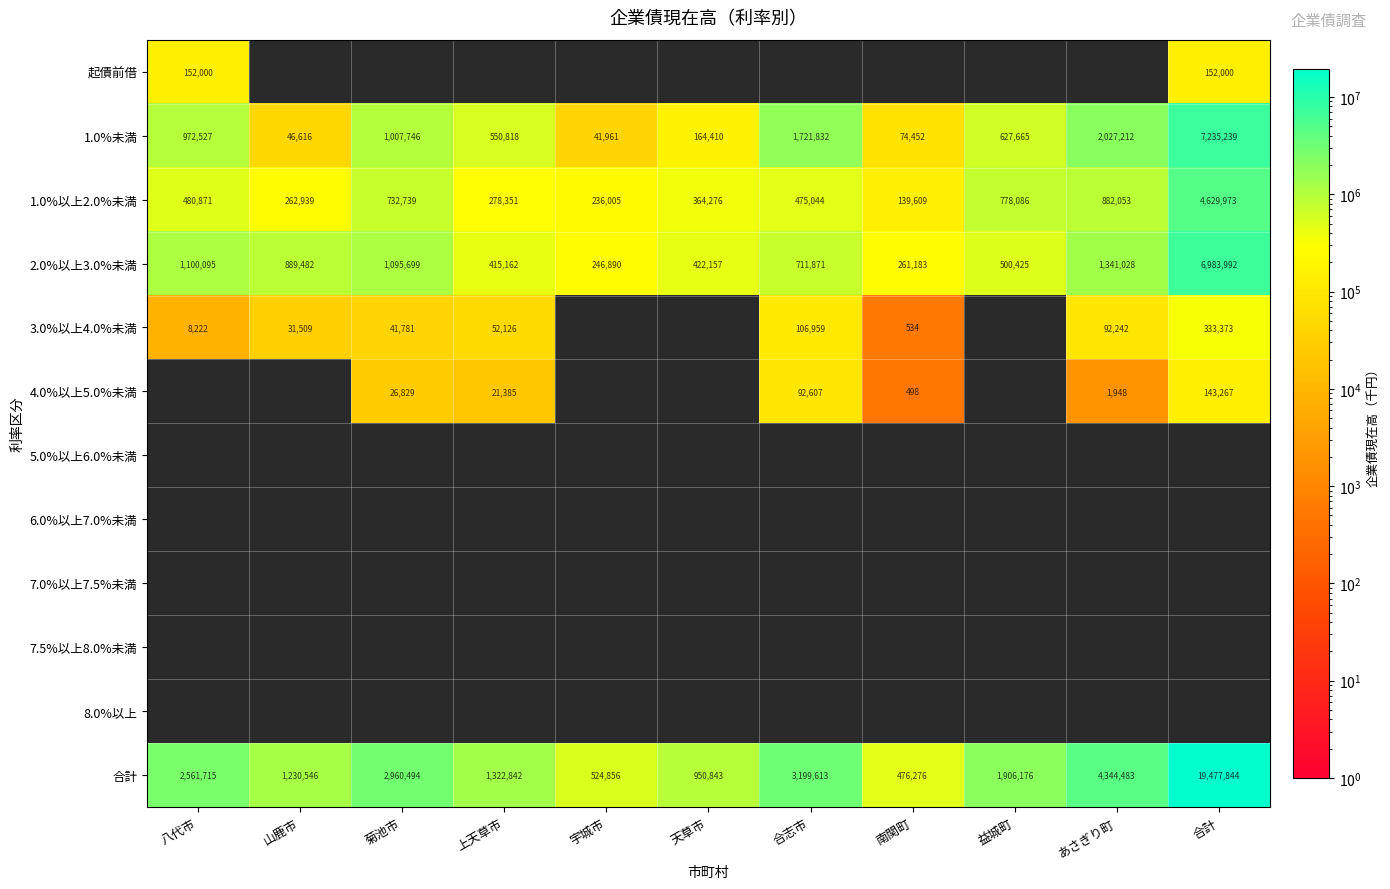

At which category does the chart reach its minimum across all series?

南関町